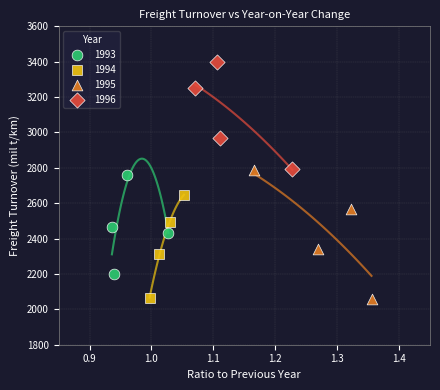

What are all the series names shown in the legend?

1993, 1994, 1995, 1996